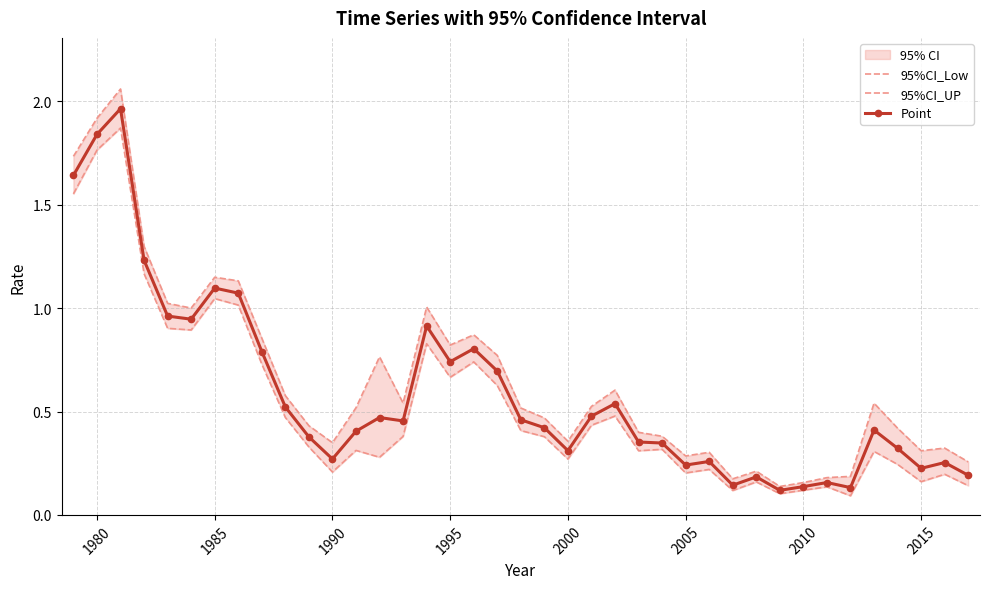

What is the difference between the highest and lowest values at 2005?

0.1